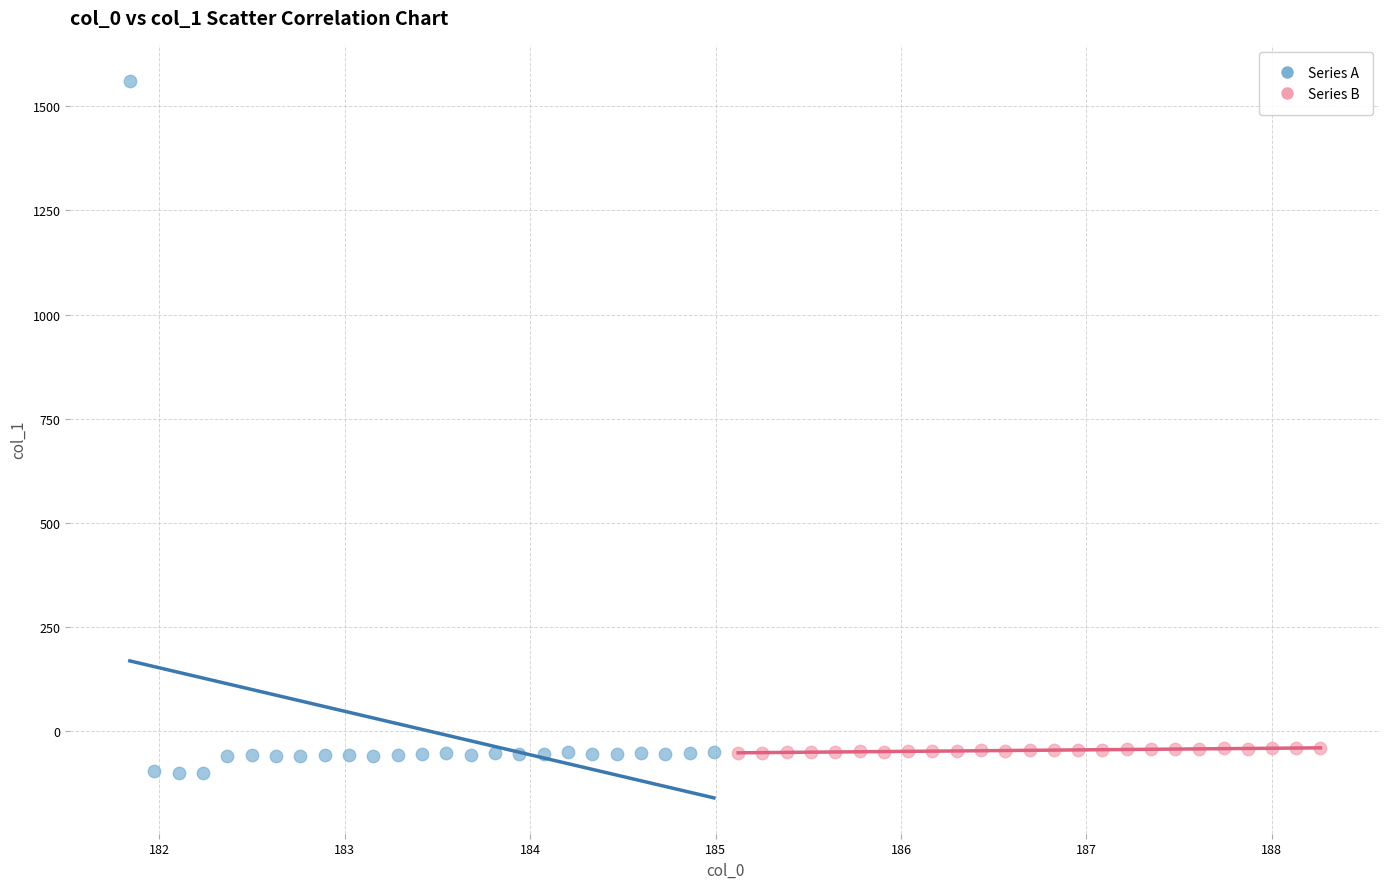

Which series contains the highest Y value?

Series A